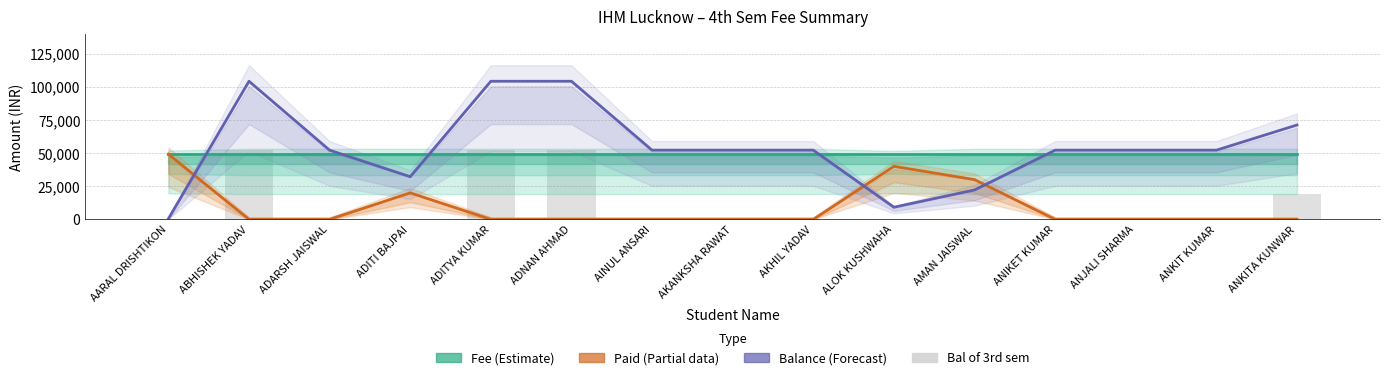

Reading right to left, extract all data points from this chart.

Fee: 49190	49190	49190	49190	49190	49190	49190	49190	49190	49190	49190	49190	49190	49190	49190
Paid: 0	0	0	0	30000	40000	0	0	0	0	0	20000	0	0	49190
Balance: 71180	52190	52190	52190	22190	9190	52190	52190	52190	104180	104180	32190	52190	104180	500
Bal of 3rd sem: 18990	0	0	0	0	0	0	0	0	51990	51990	0	0	51990	0